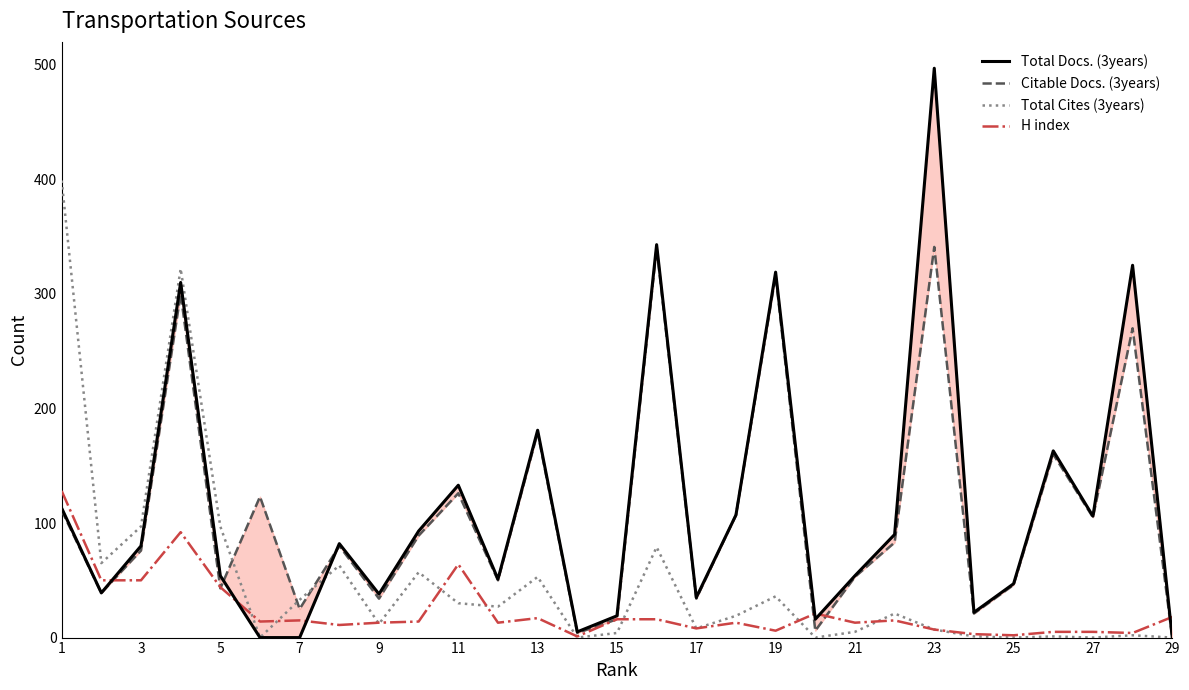

What are all the series names shown in the legend?

Total Docs. (3years), Citable Docs. (3years), Total Cites (3years), H index